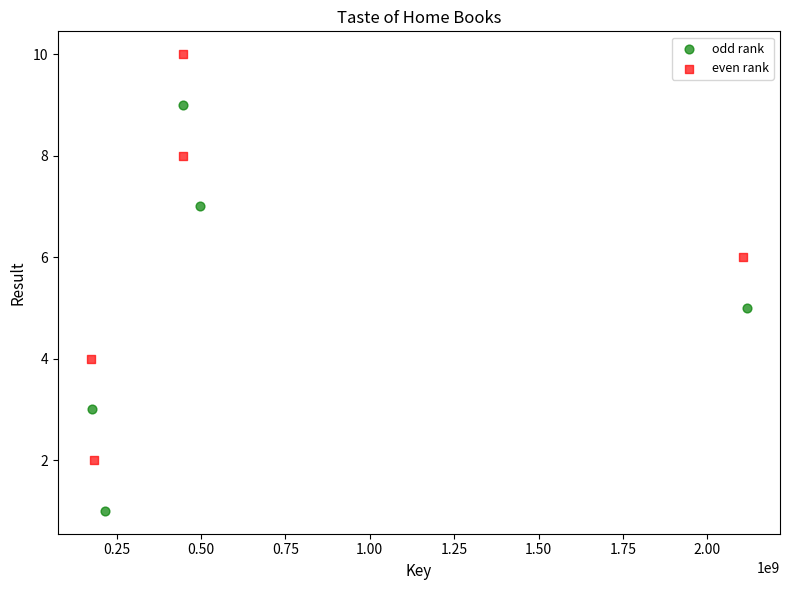

Which series reaches the maximum Y coordinate?

even rank